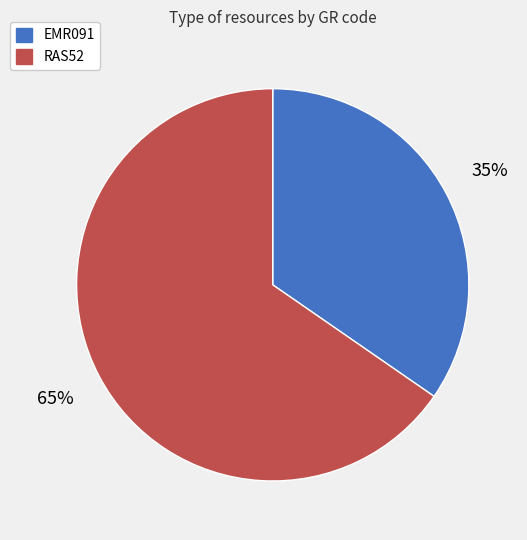

True or false: RAS52 accounts for 60% of the total.

False